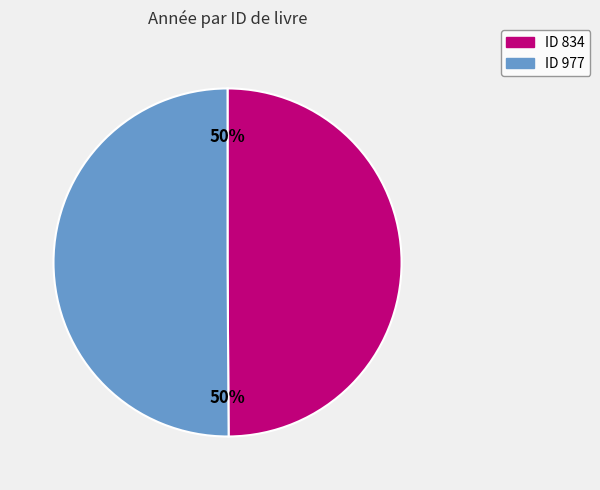

To the nearest percent, what is the average slice percentage?

50%